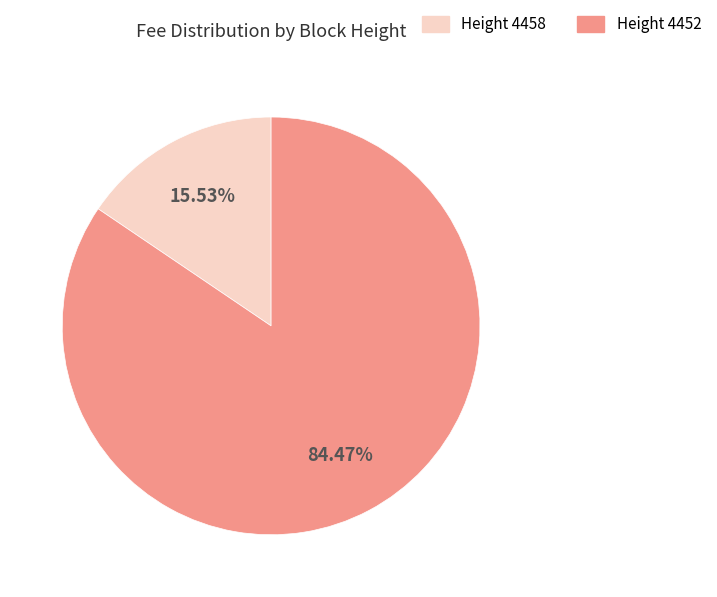

Count the number of slices in the pie.

2